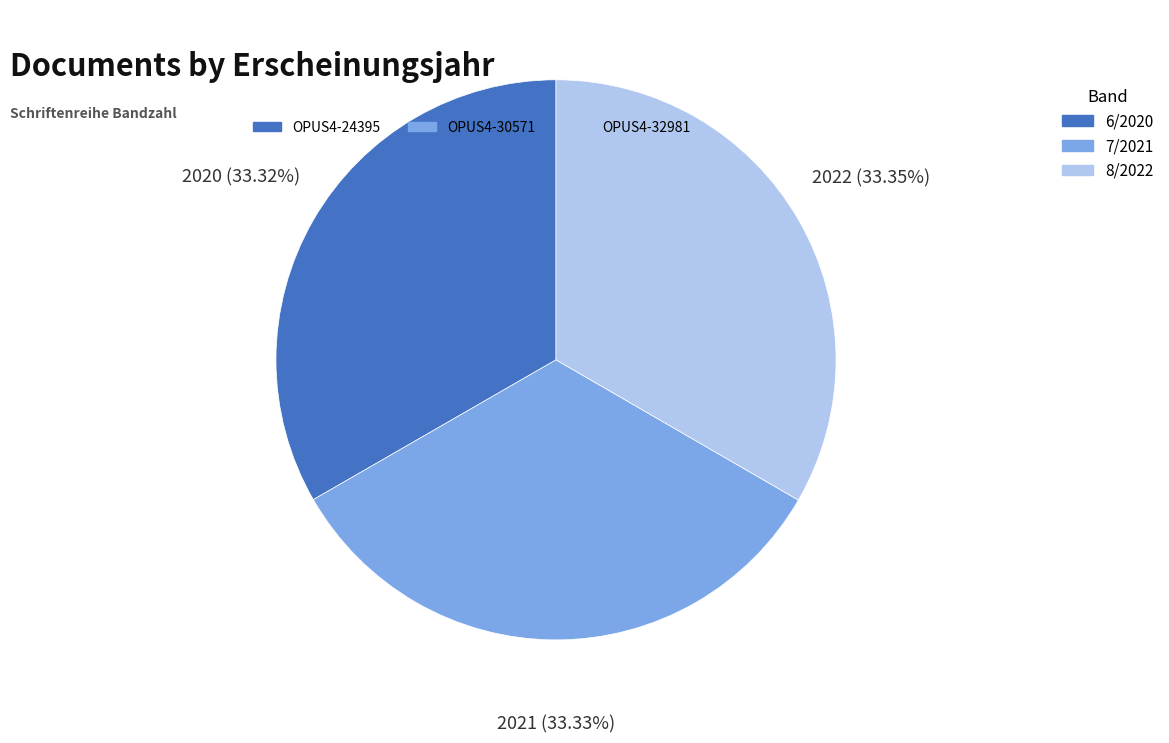

Is there a majority slice in this chart?

No